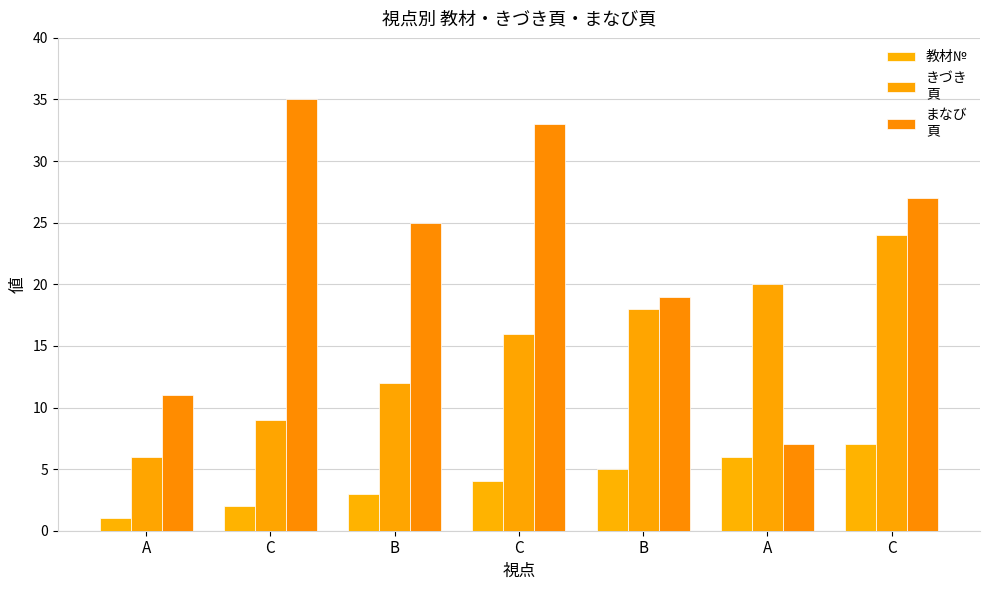

Which has a higher value, B or C?

B